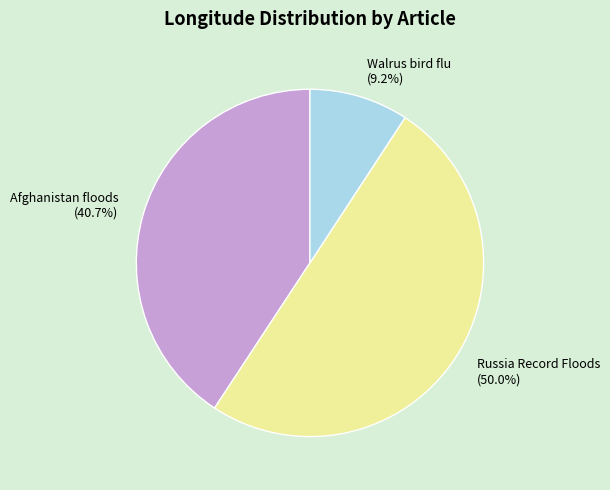

To the nearest percent, what portion does Walrus bird flu represent?

9%